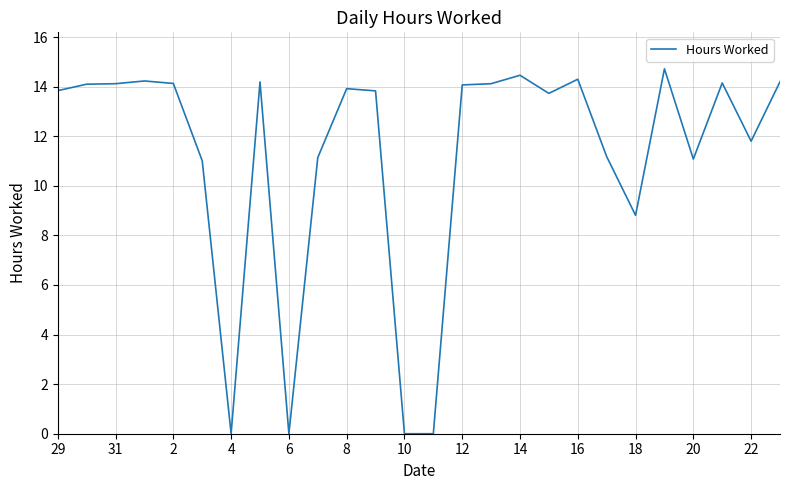

At which label is the value closest to 7?

18